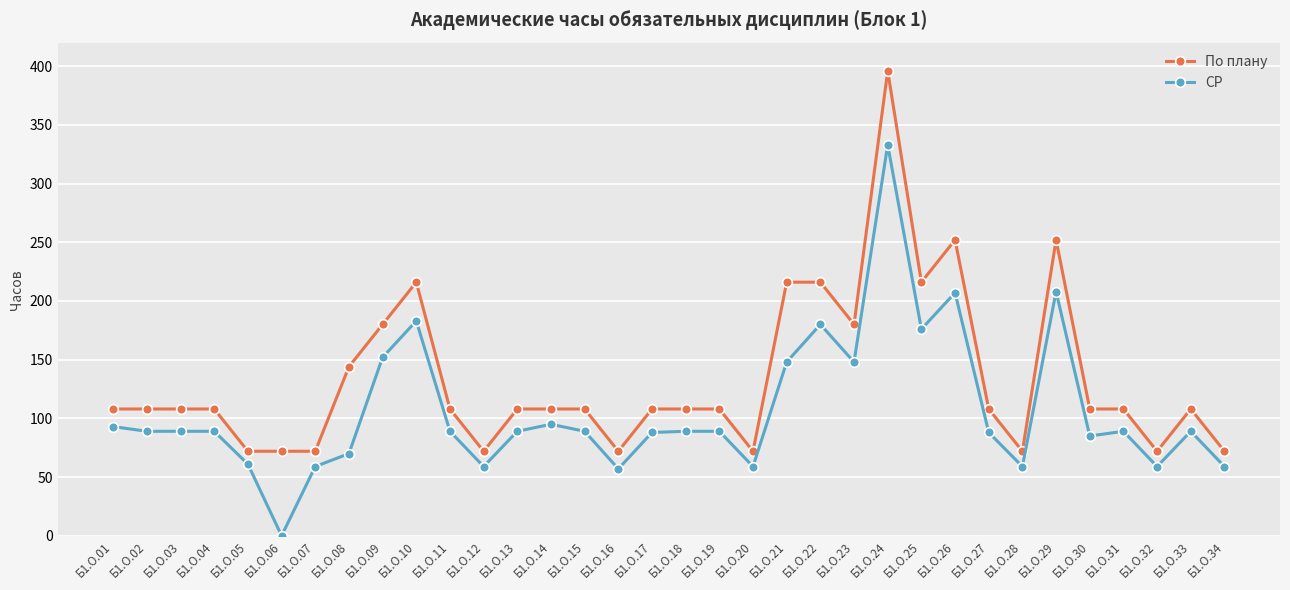

What is the total value across all series at Б1.О.24?

729